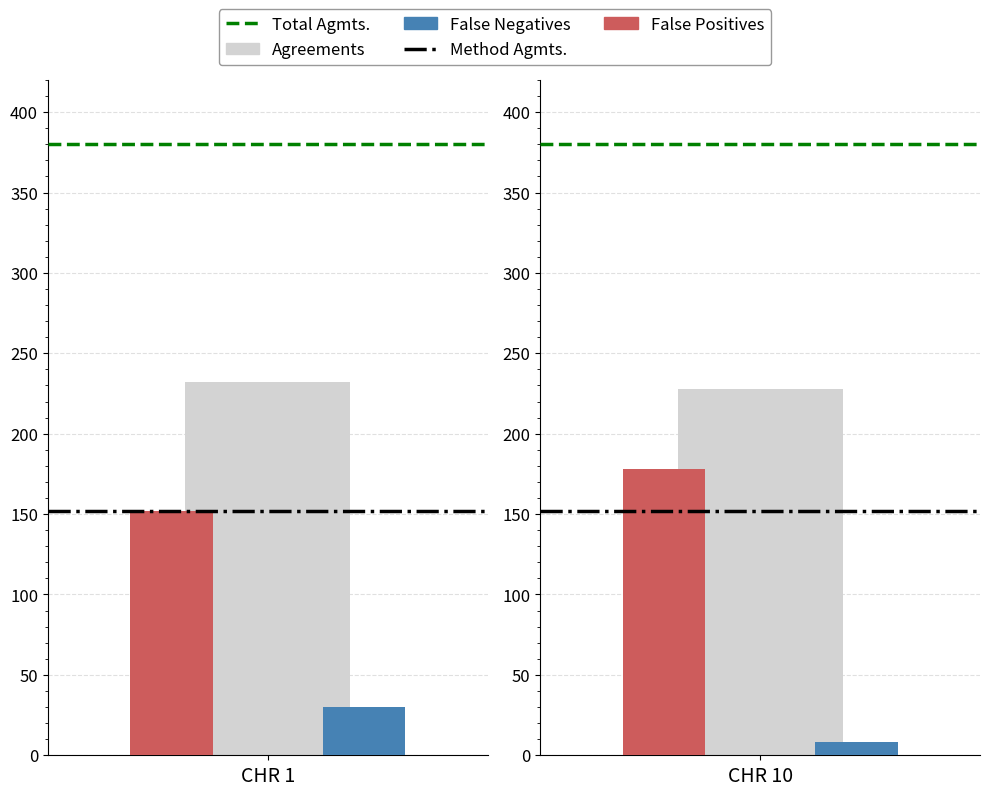

The Total Agmts. series shows 380 at 1. True or false?

True